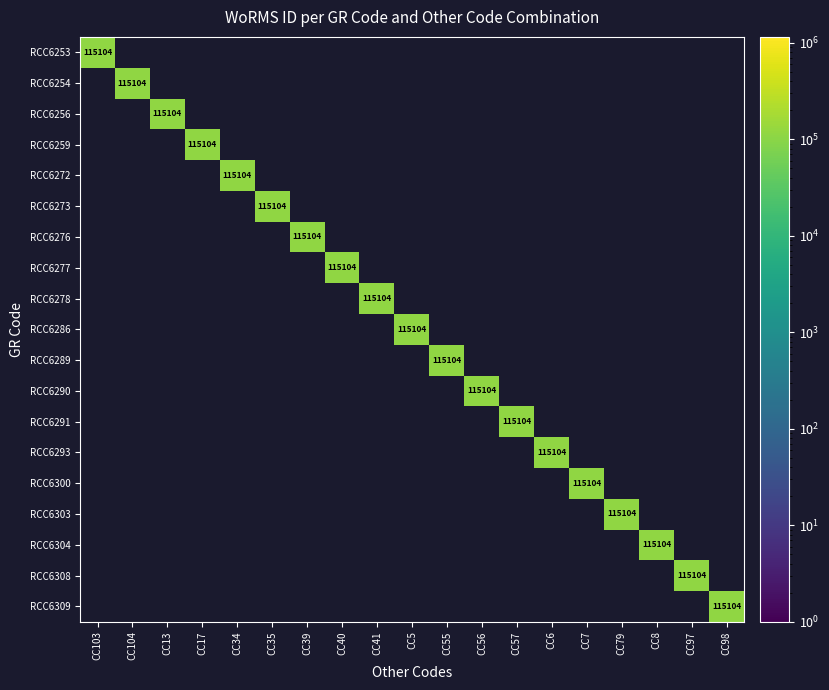

What is the sum of all RCC6291 values?

115104